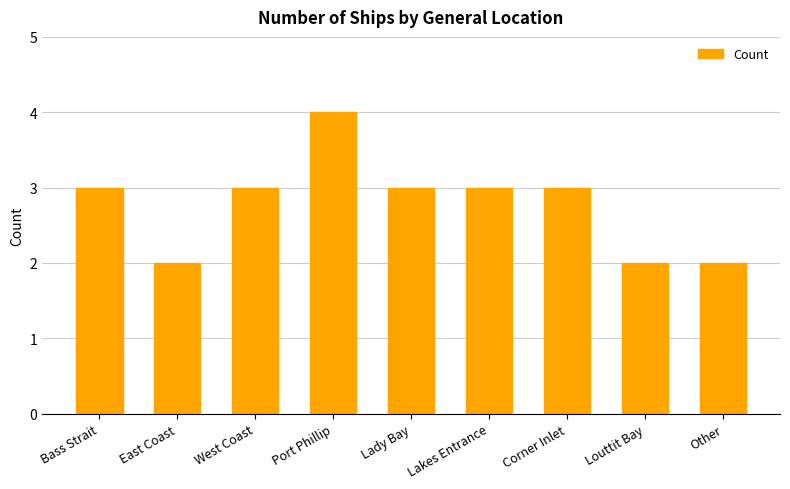

What is the difference between the second highest and minimum values?

1